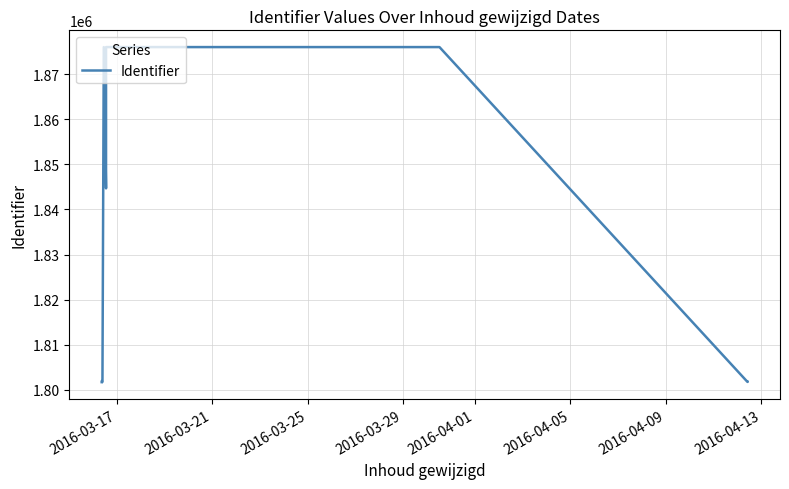

How many series are shown in this chart?

1